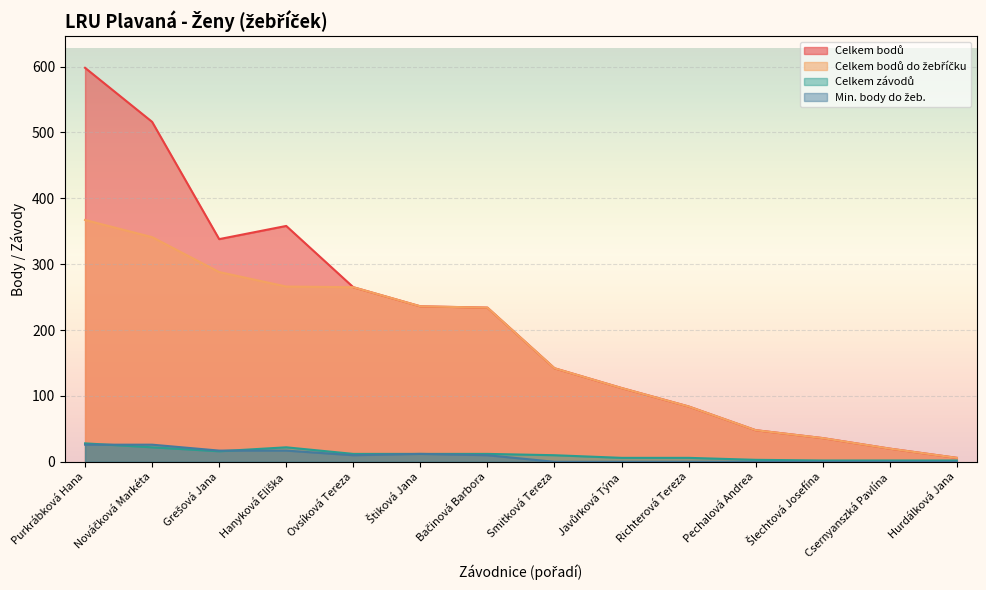

What is the difference between the maximum and minimum values in the Celkem bodů series?

592